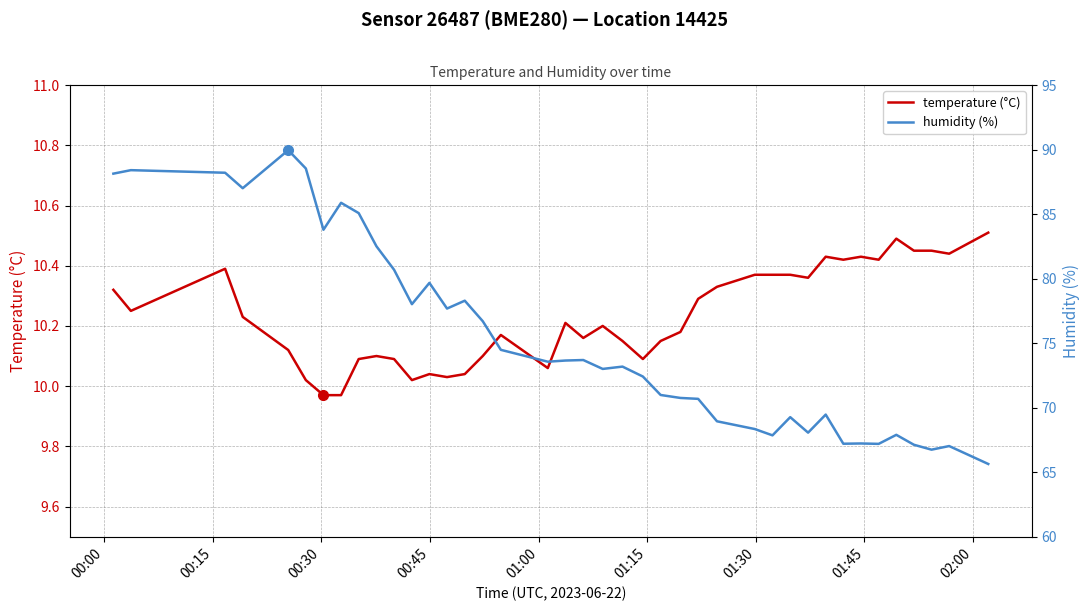

True or false: temperature (°C) and humidity (%) cross at least once.

False